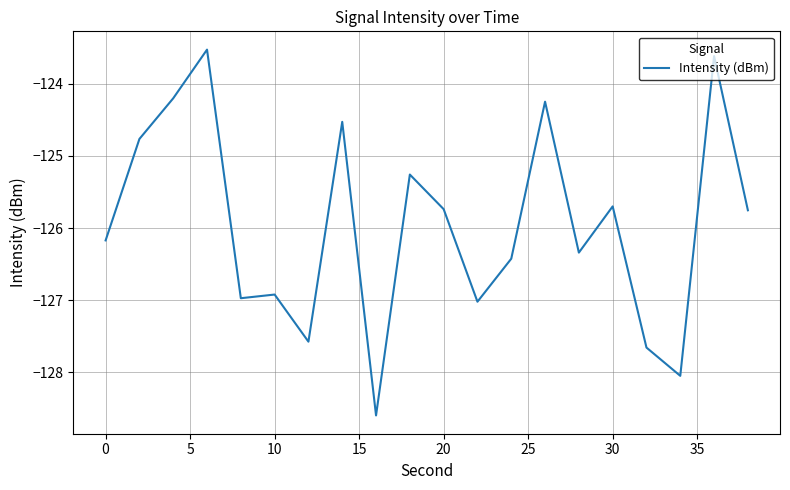

How many interior local peaks (higher than both neighbors) does the data have?

7